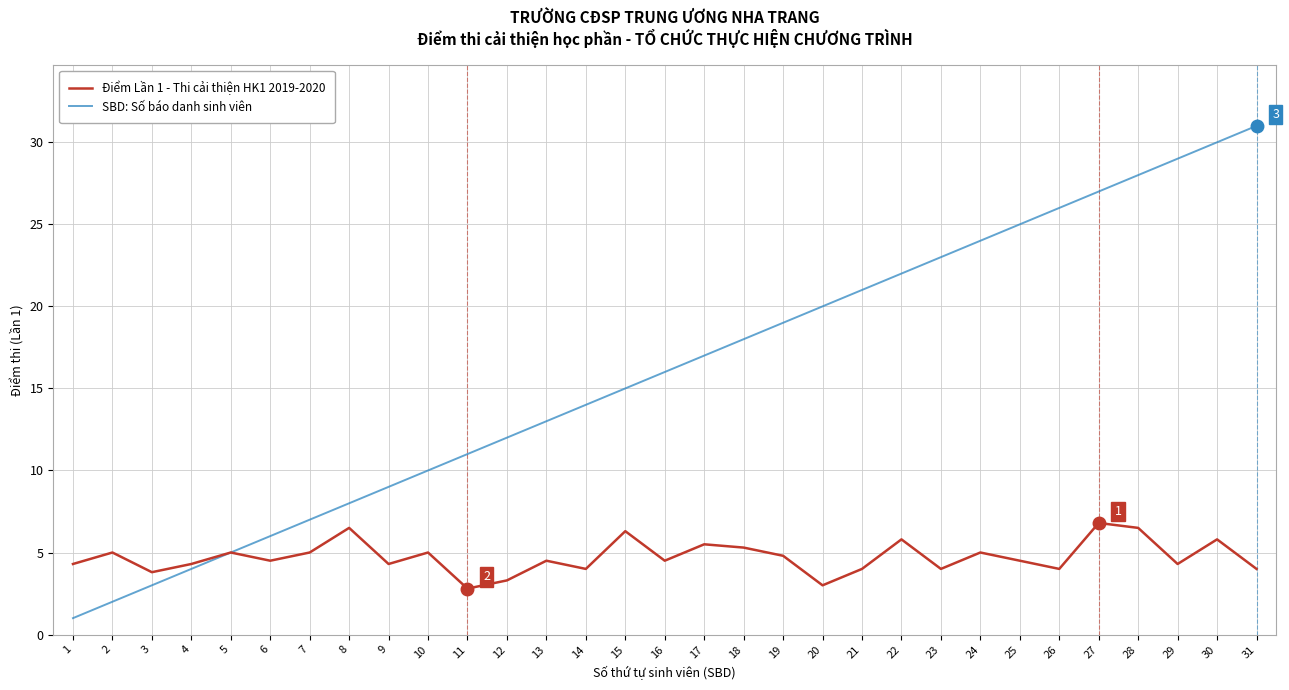

What is the total value across all series at 20?

23.0